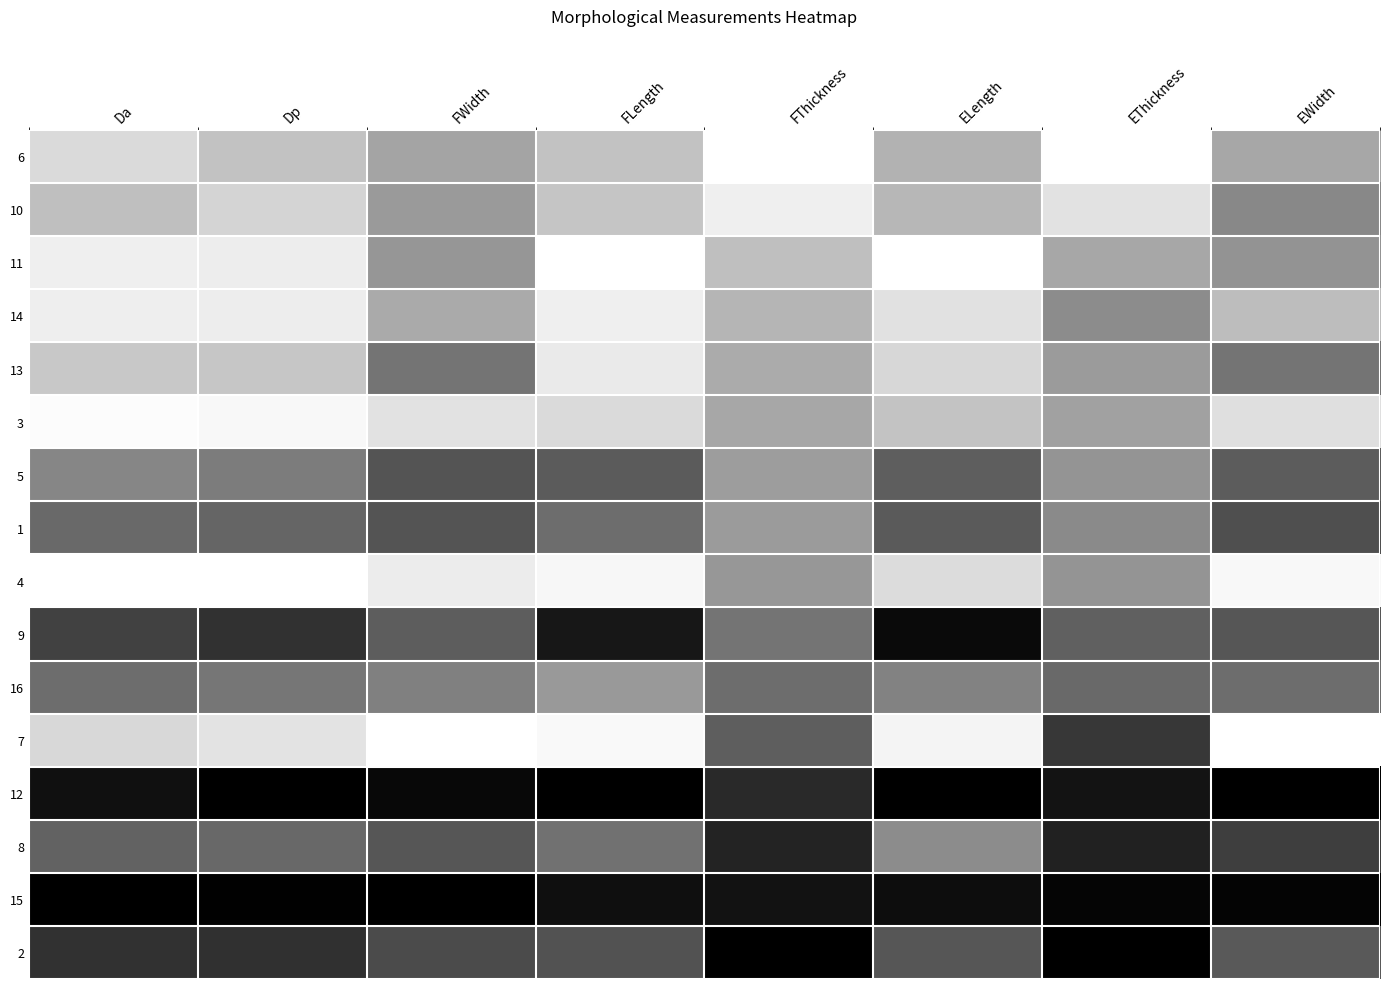

What is the total value across all series at Dp?

8.3